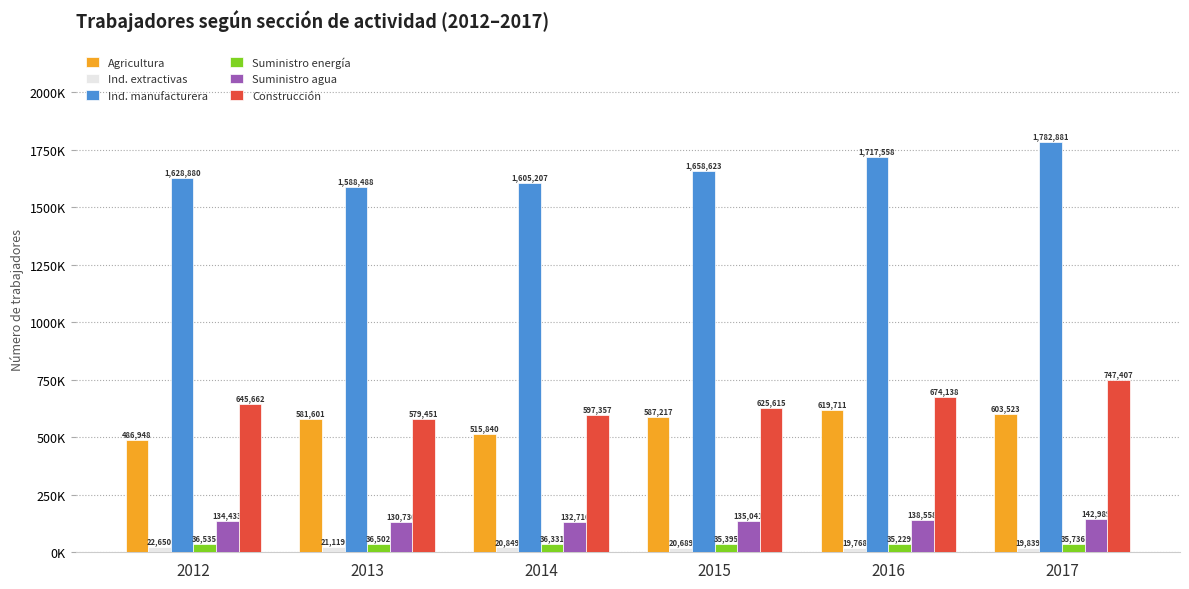

Which series has the largest range (max minus min)?

Ind. manufacturera